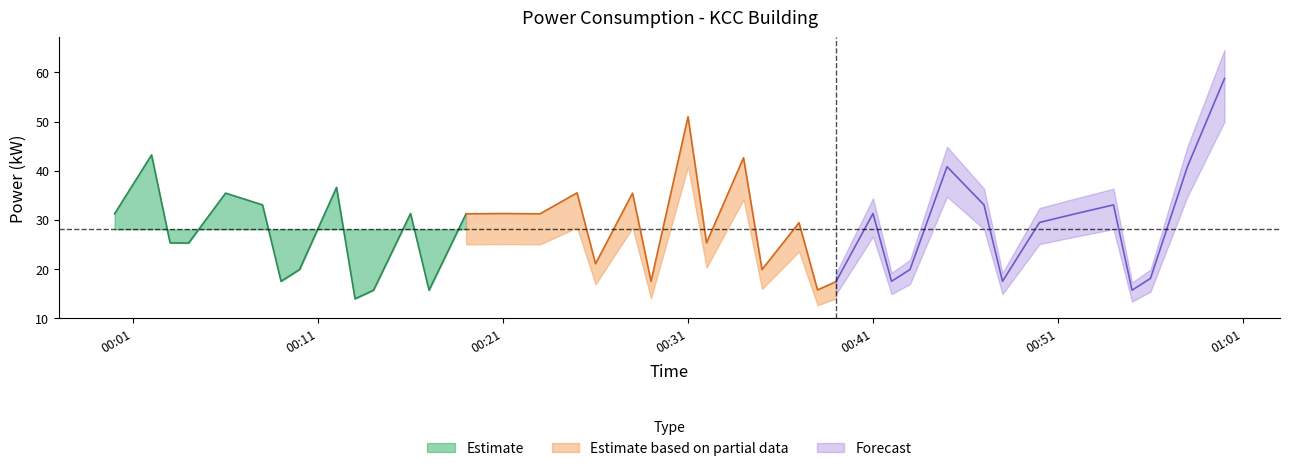

Reading left to right, transcribe all the data shown in this chart.

2023-07-19T00:00:00=31.2	2023-07-19T00:02:00=43.2	2023-07-19T00:03:00=25.2	2023-07-19T00:04:00=25.2	2023-07-19T00:06:00=35.4	2023-07-19T00:08:00=33.0	2023-07-19T00:09:00=17.4	2023-07-19T00:10:00=19.8	2023-07-19T00:12:00=36.6	2023-07-19T00:13:00=13.8	2023-07-19T00:14:00=15.6	2023-07-19T00:16:00=31.2	2023-07-19T00:17:00=15.6	2023-07-19T00:19:00=31.2	2023-07-19T00:21:00=31.2	2023-07-19T00:23:00=31.2	2023-07-19T00:25:00=35.5	2023-07-19T00:26:00=21.0	2023-07-19T00:28:00=35.4	2023-07-19T00:29:00=17.4	2023-07-19T00:31:00=51.0	2023-07-19T00:32:00=25.2	2023-07-19T00:34:00=42.6	2023-07-19T00:35:00=19.8	2023-07-19T00:37:00=29.4	2023-07-19T00:38:00=15.6	2023-07-19T00:39:00=17.3	2023-07-19T00:41:00=31.2	2023-07-19T00:42:00=17.4	2023-07-19T00:43:00=19.8	2023-07-19T00:45:00=40.8	2023-07-19T00:47:00=33.0	2023-07-19T00:48:00=17.4	2023-07-19T00:50:00=29.4	2023-07-19T00:52:00=31.2	2023-07-19T00:54:00=33.0	2023-07-19T00:55:00=15.6	2023-07-19T00:56:00=18.0	2023-07-19T00:58:00=40.8	2023-07-19T01:00:00=58.8